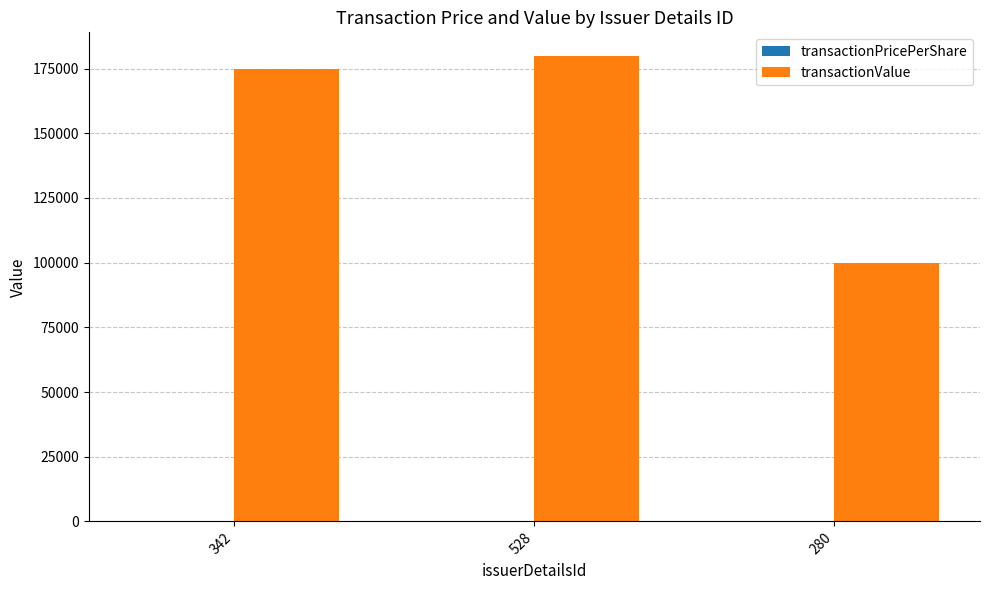

Between 342 and 280, which series saw the biggest shift?

transactionValue